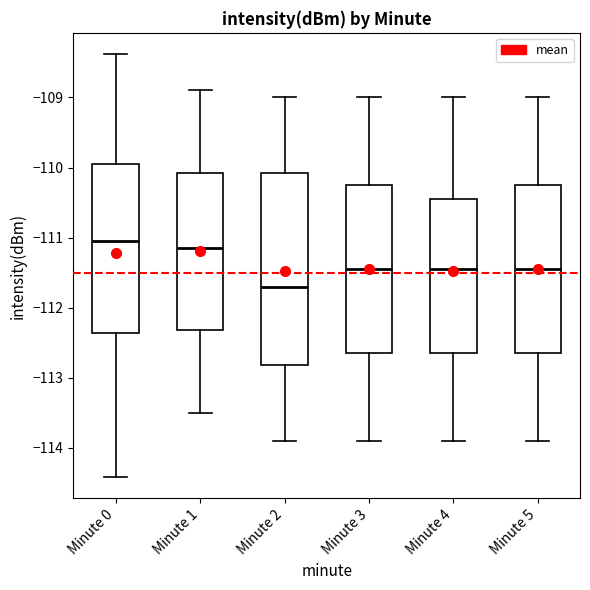

Which box has the lowest median line?

Minute 2